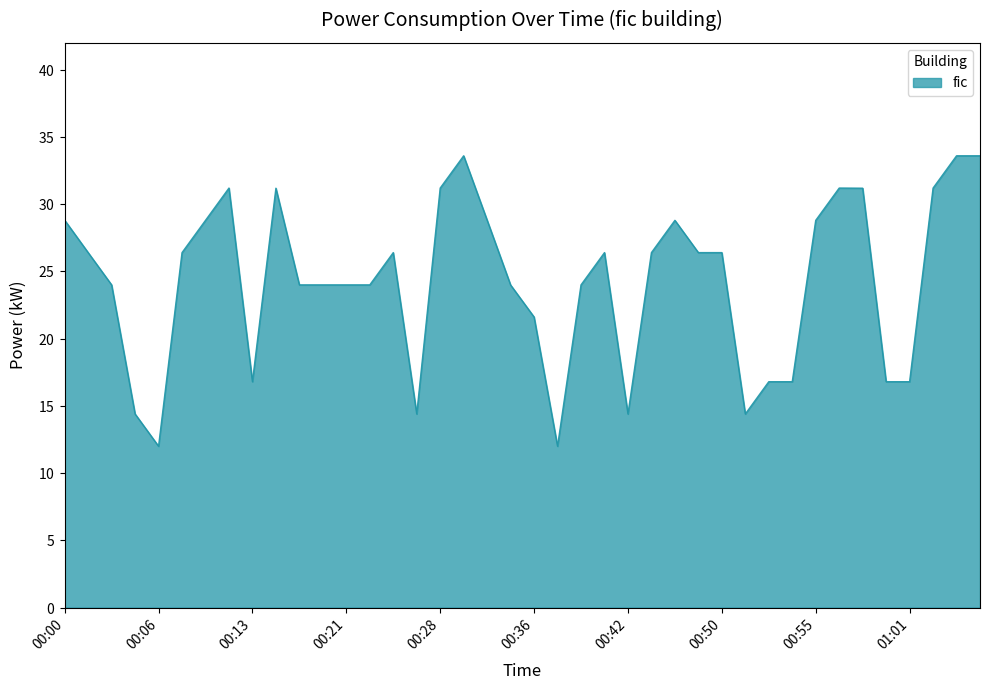

Does the chart display data point markers on the line(s)?

No